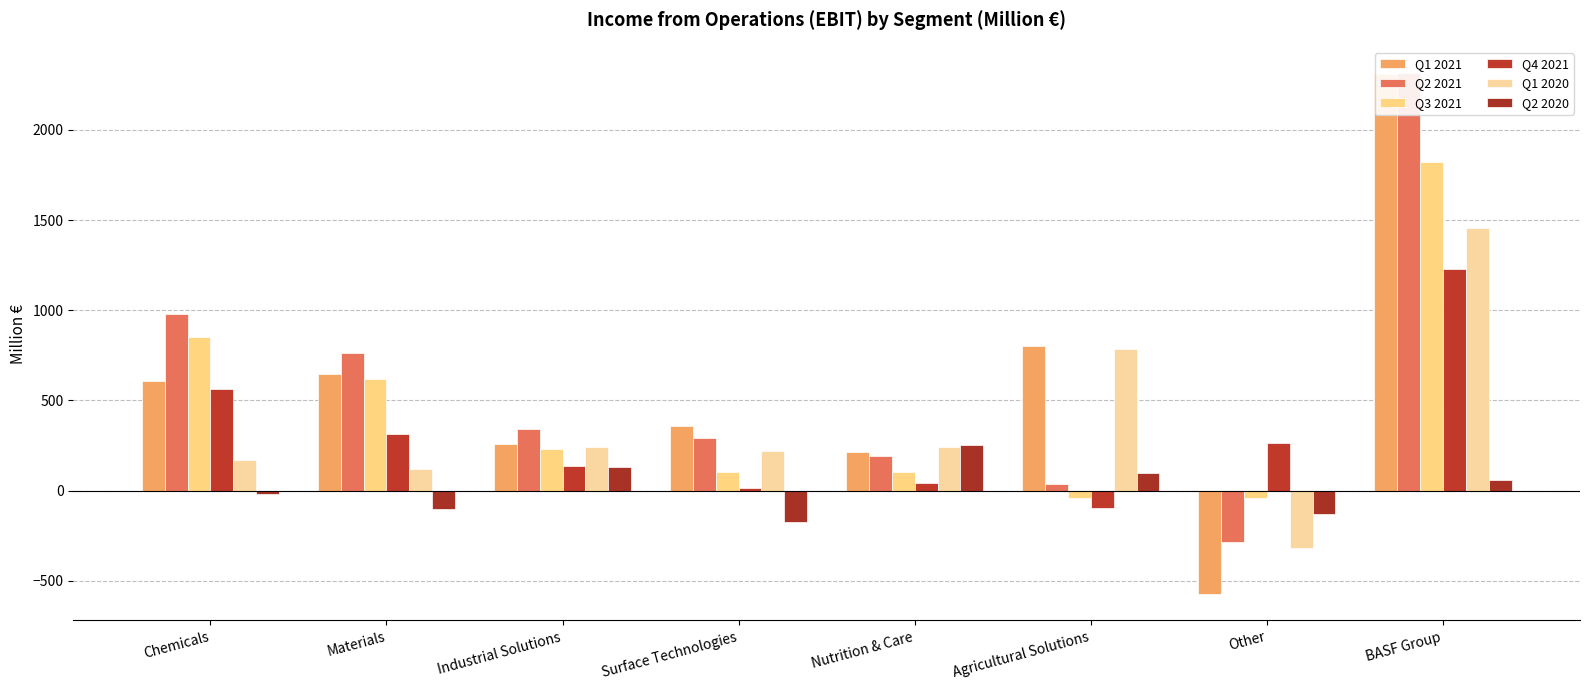

Which series has the largest total across all categories?

Q2 2021